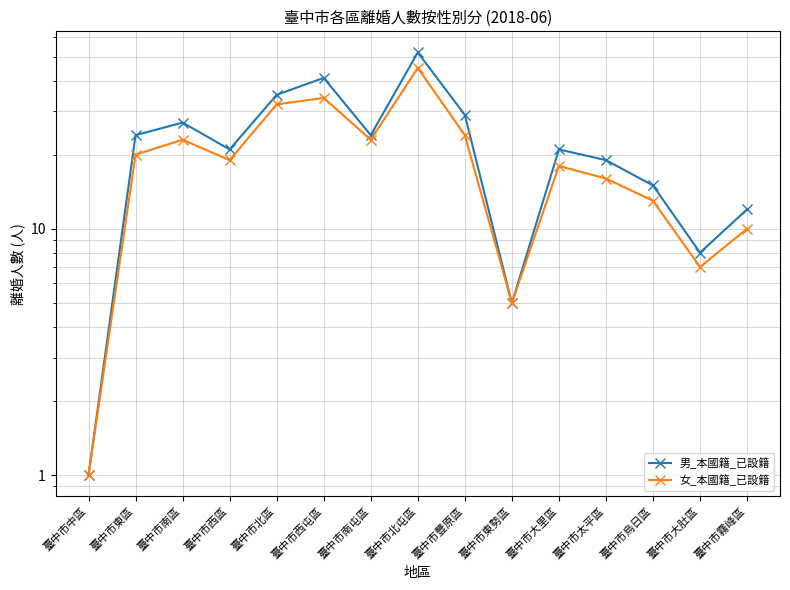

How many lines are shown in the chart?

2